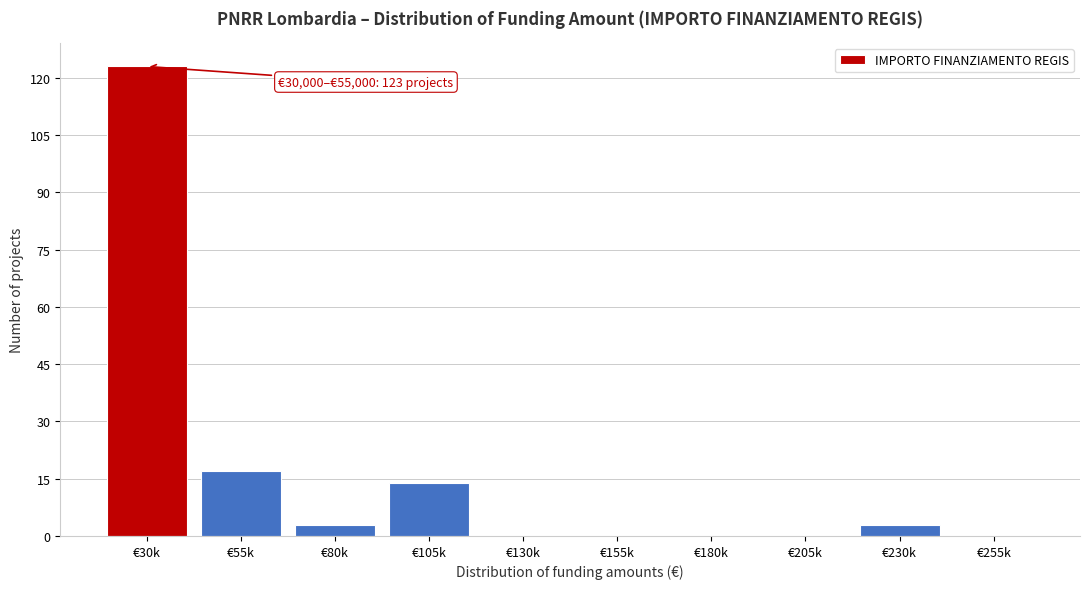

Reading left to right, extract all data points from this chart.

€30k=123	€55k=17	€80k=3	€105k=14	€130k=0	€155k=0	€180k=0	€205k=0	€230k=3	€255k=0